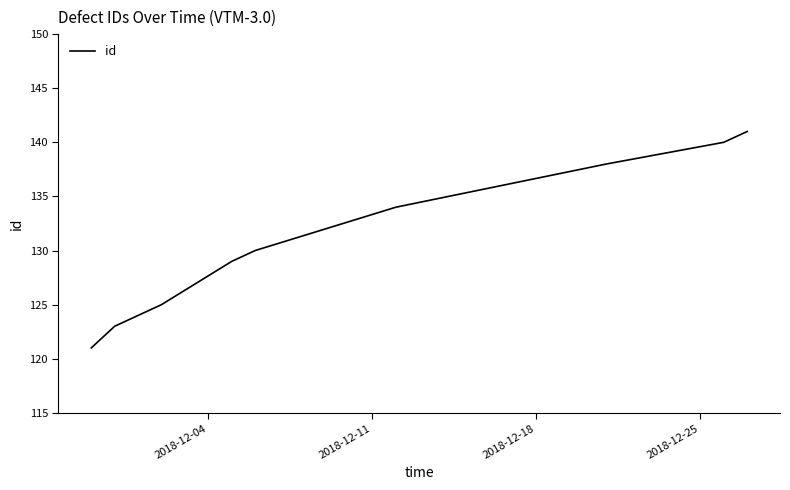

What is the difference between the maximum and minimum values?

20